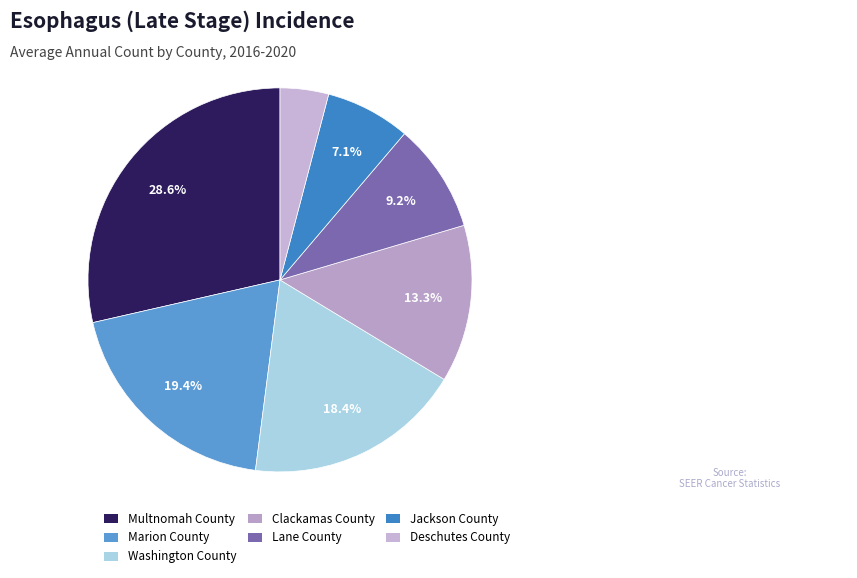

Does Clackamas County account for over 50% of the chart?

No